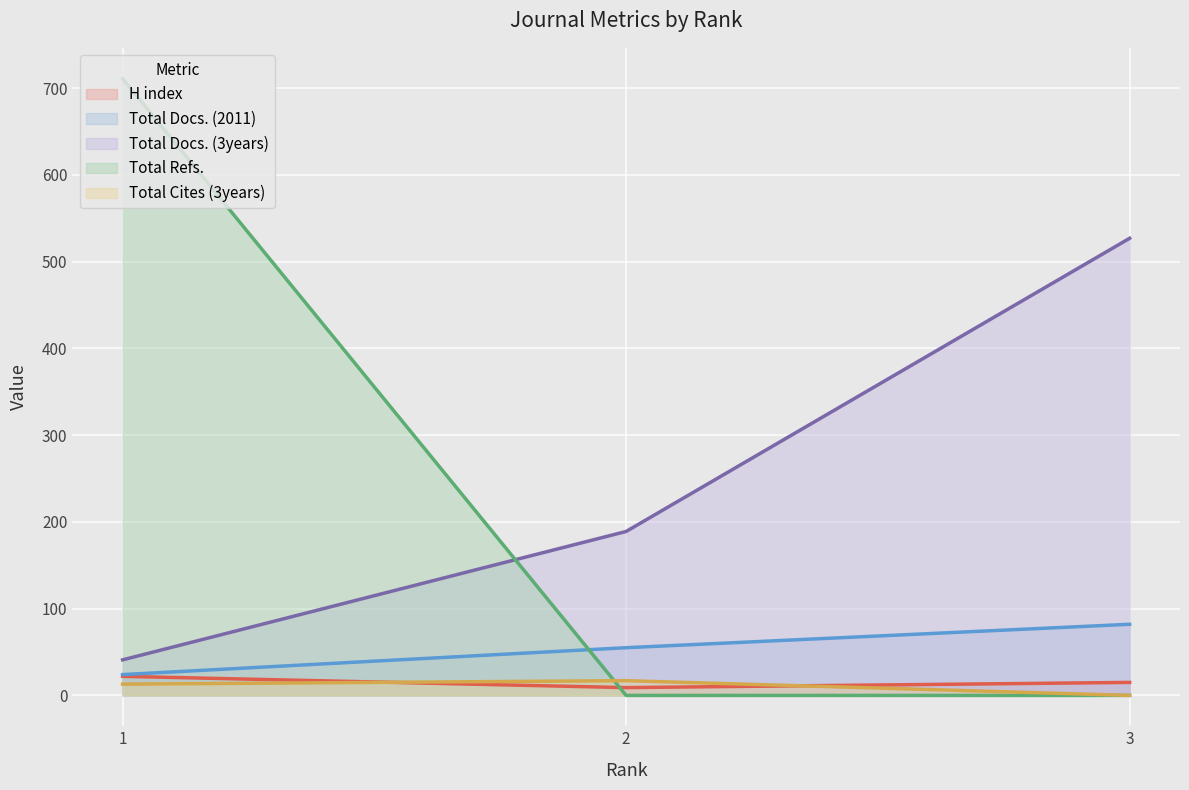

Reading left to right, what are all the values shown in this chart?

H index: 22	9	15
Total Docs. (2011): 24	55	82
Total Docs. (3years): 41	189	527
Total Refs.: 711	0	0
Total Cites (3years): 13	17	0